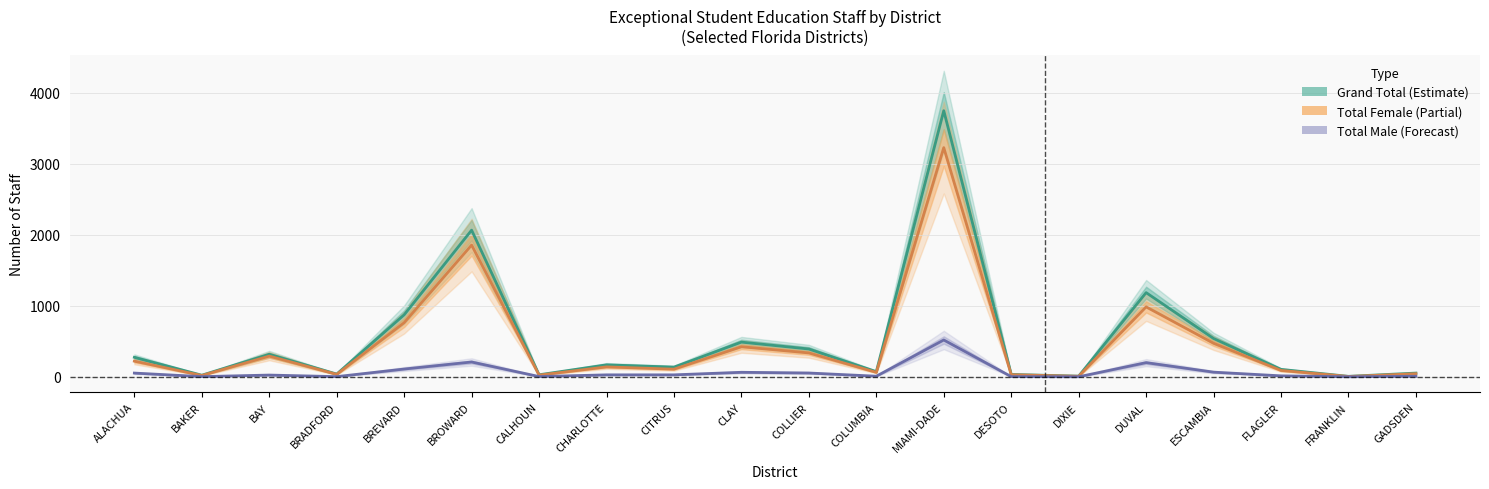

At BREVARD, list the series in order from largest to smallest.

Grand Total, Total Female, Total Male